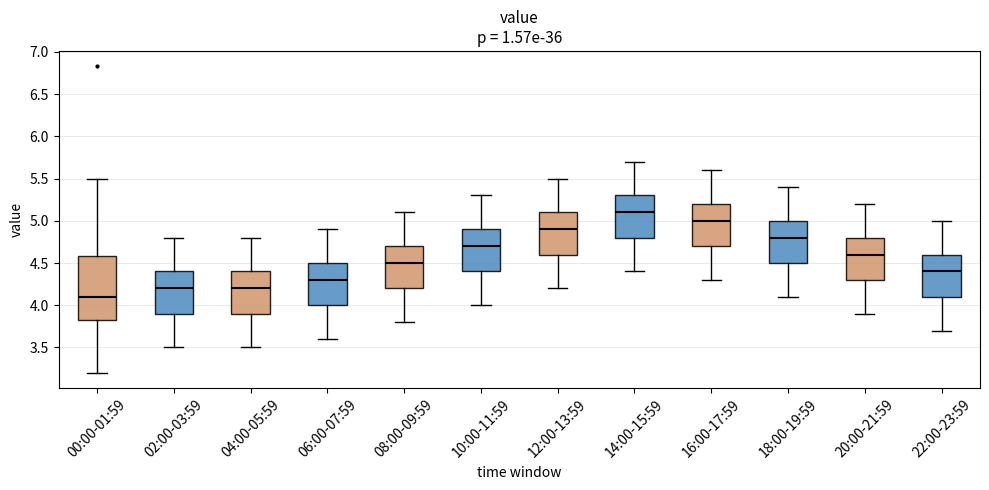

Which box is the tallest, from its lower edge to its upper edge?

00:00-01:59